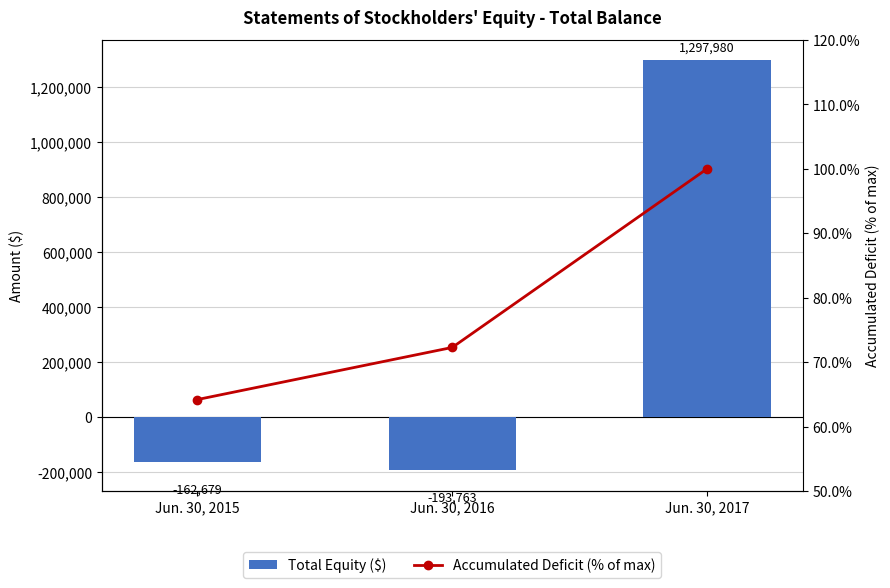

What is the total value across all series at Jun. 30, 2017?

1298080.0